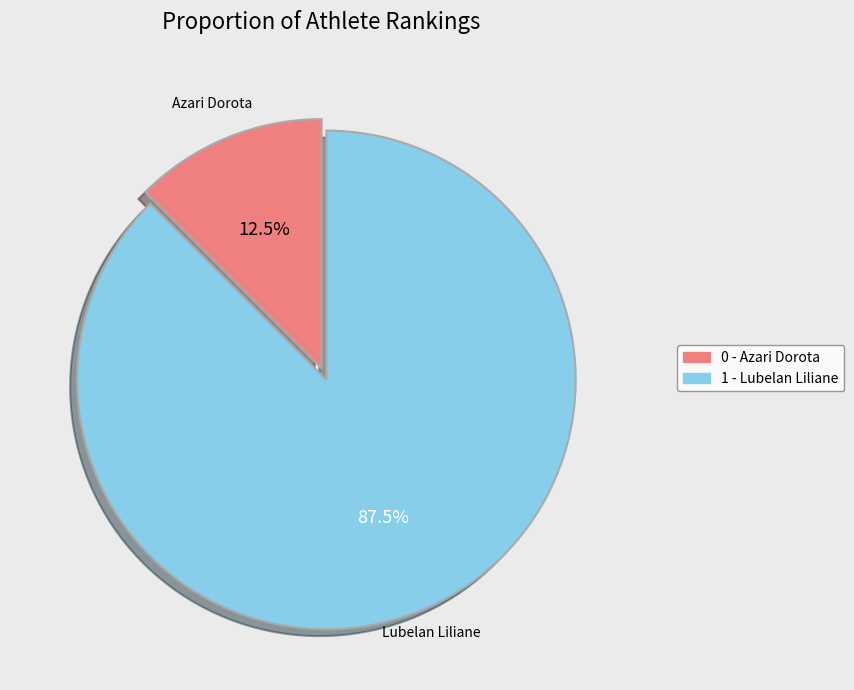

Is there any slice that represents more than half of the pie?

Yes